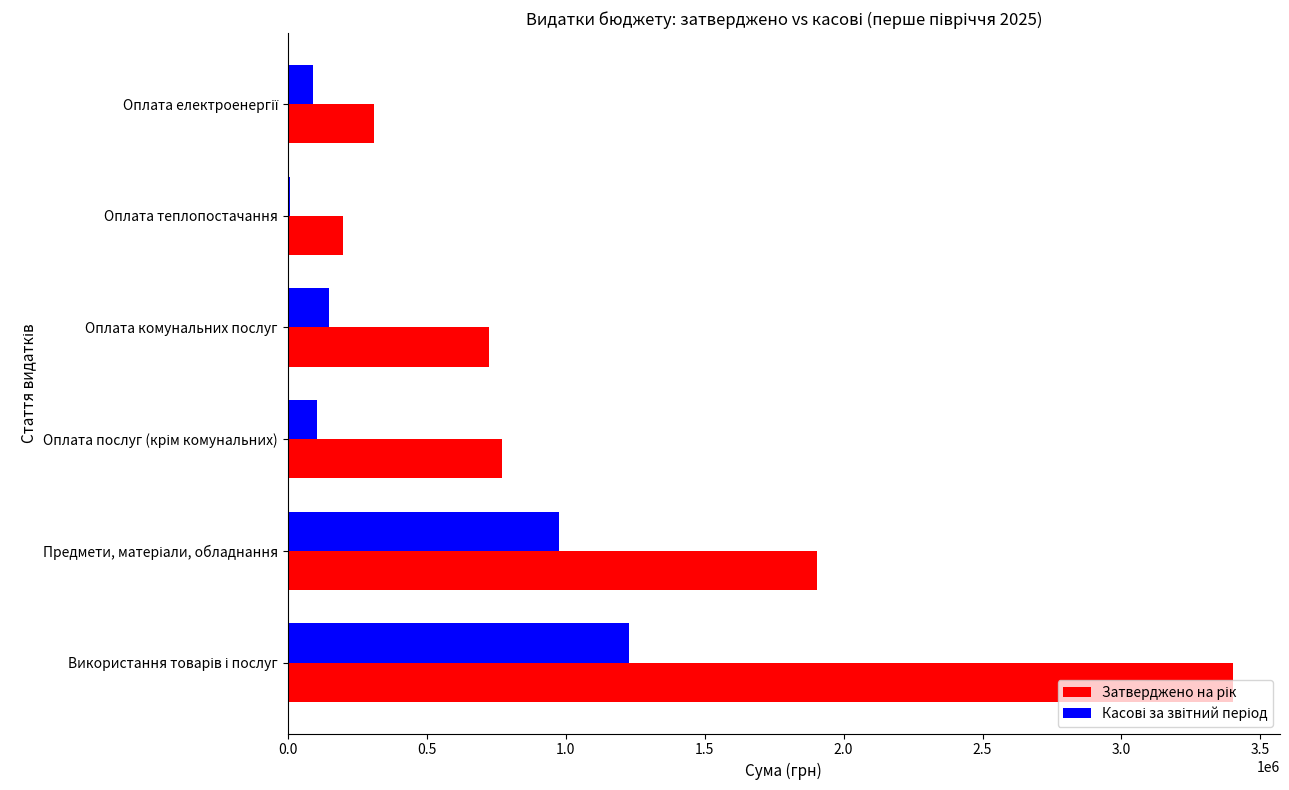

What is the greatest value displayed?

3400250.0